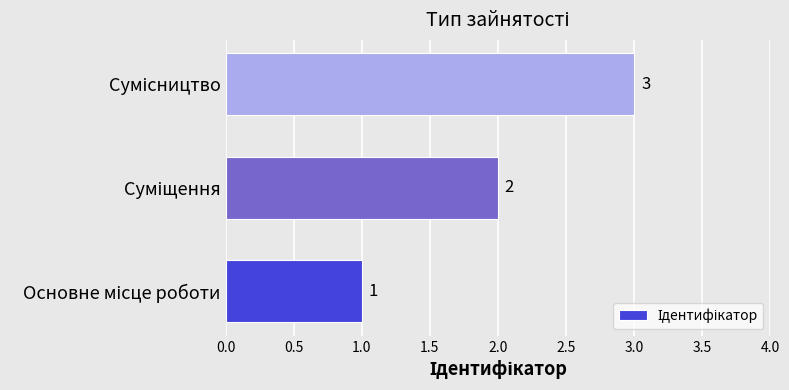

What is the sum of all values?

6